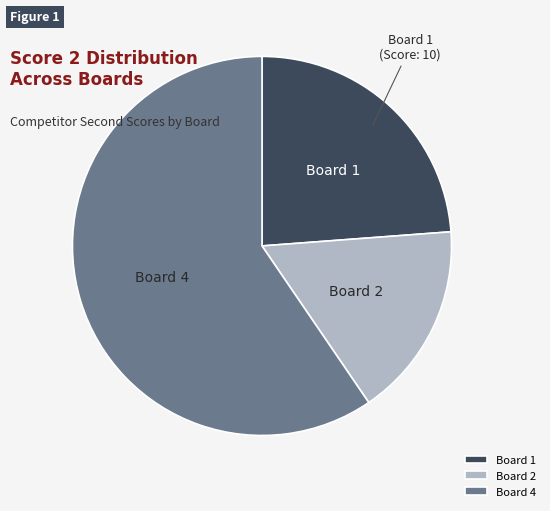

Approximately how many times larger is the value at Board 2 compared to Board 1?

0.7